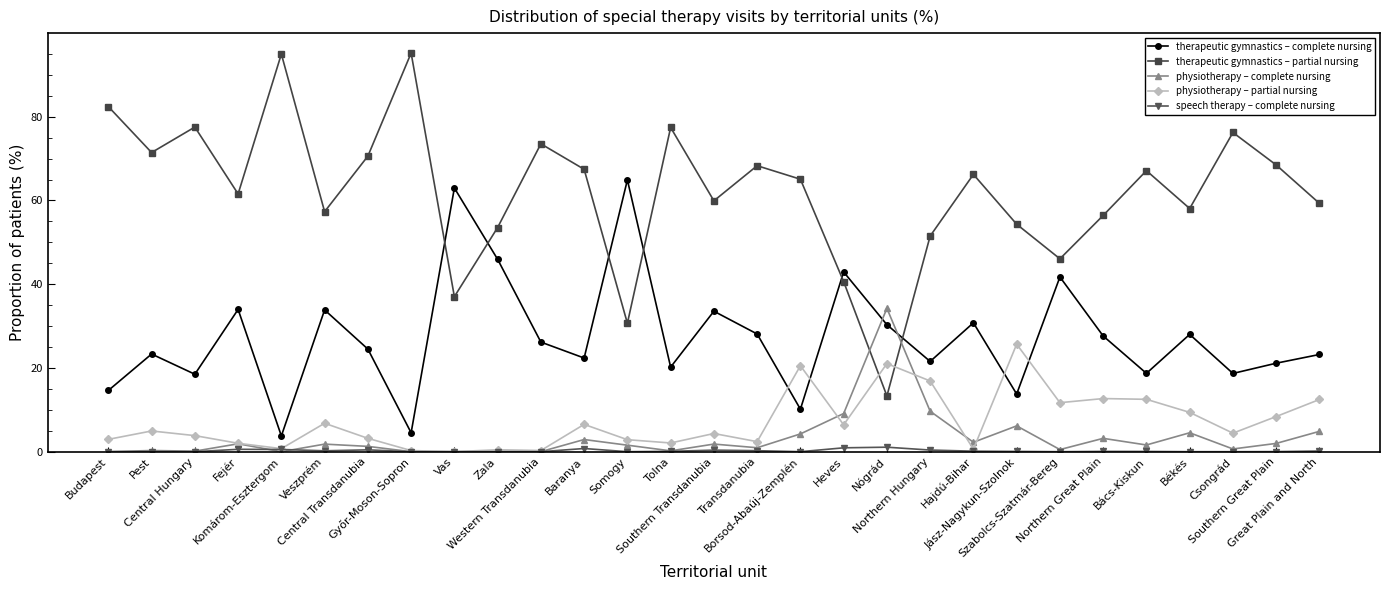

What is the total value across all series at Southern Great Plain?

100.0